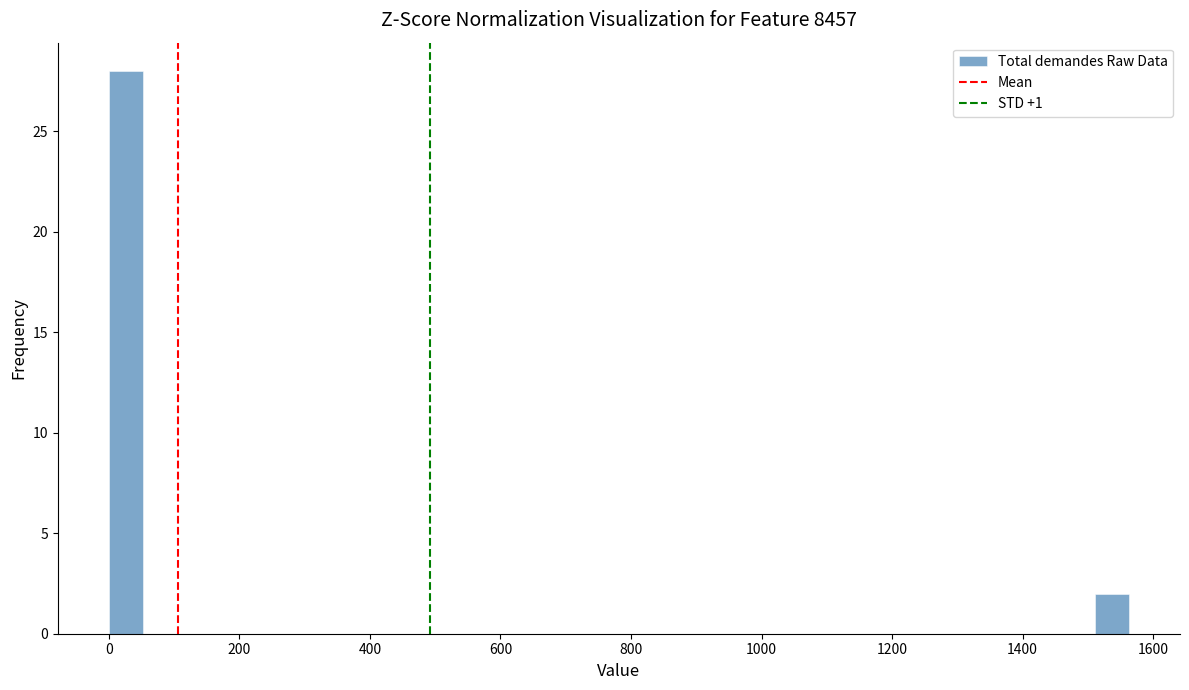

Read against the x-axis, roughly where is the centre of the tallest bar?

20